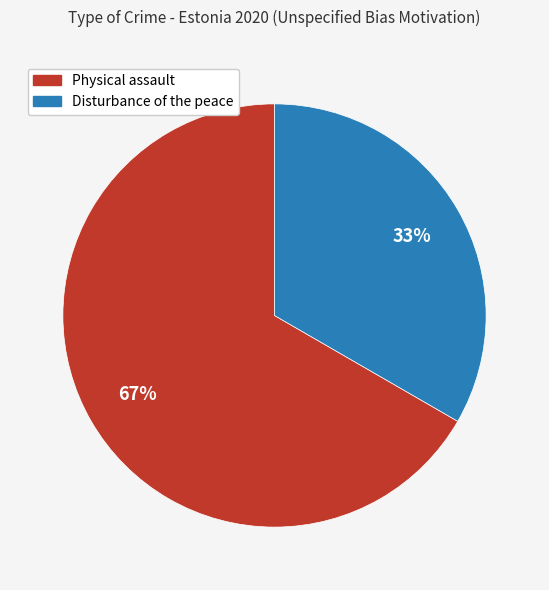

How many slices are in this pie chart?

2